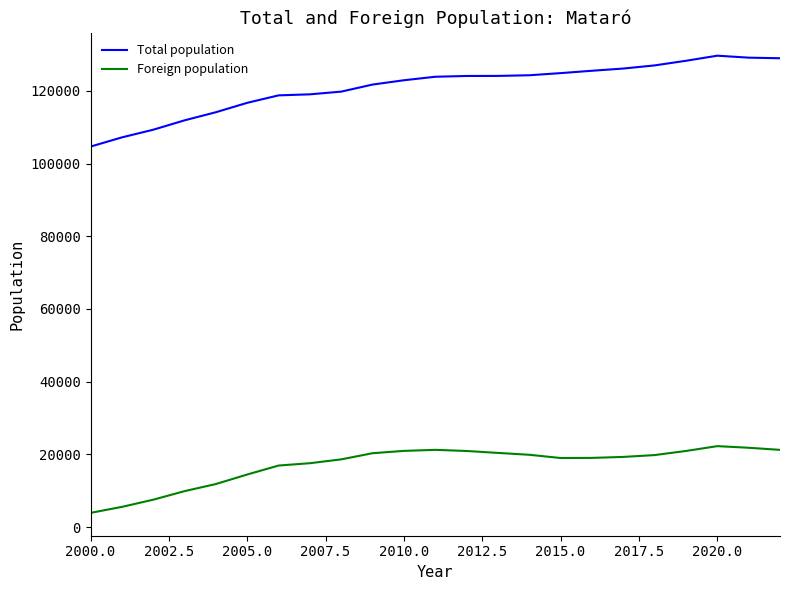

True or false: Foreign population and Total population intersect in this chart.

False